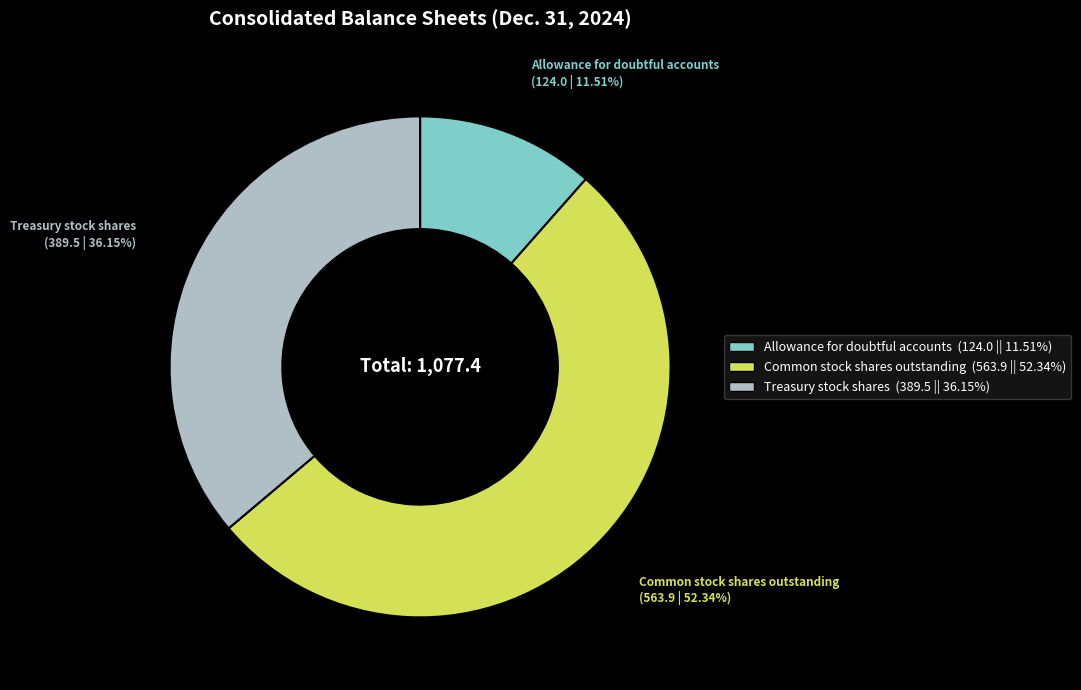

To the nearest percent, what is the combined percentage of Treasury stock shares and Common stock shares outstanding?

88%